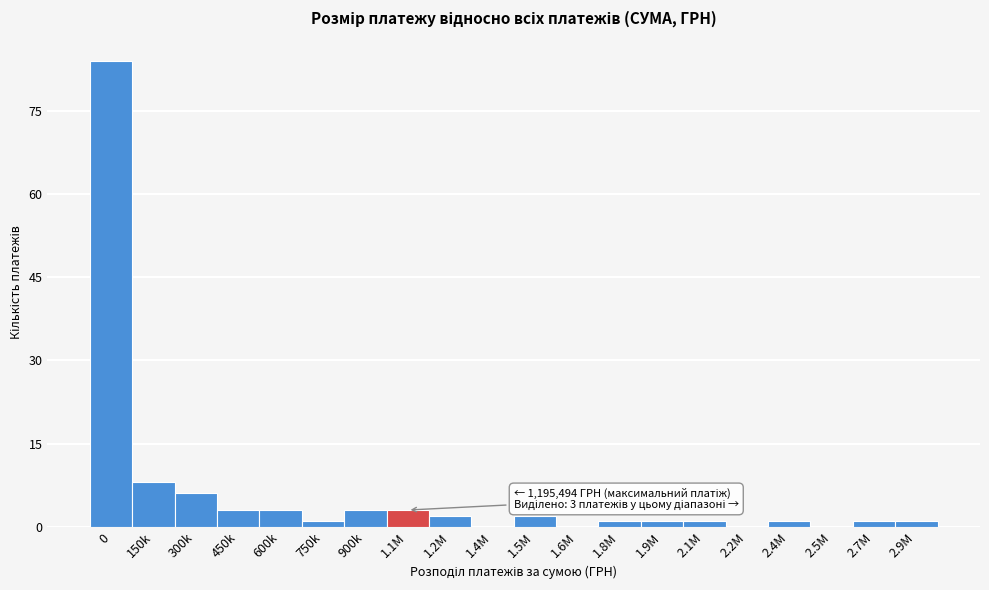

Reading left to right, what are all the values shown in this chart?

0=84	150k=8	300k=6	450k=3	600k=3	750k=1	900k=3	1.1M=3	1.2M=2	1.4M=0	1.5M=2	1.6M=0	1.8M=1	1.9M=1	2.1M=1	2.2M=0	2.4M=1	2.5M=0	2.7M=1	2.9M=1